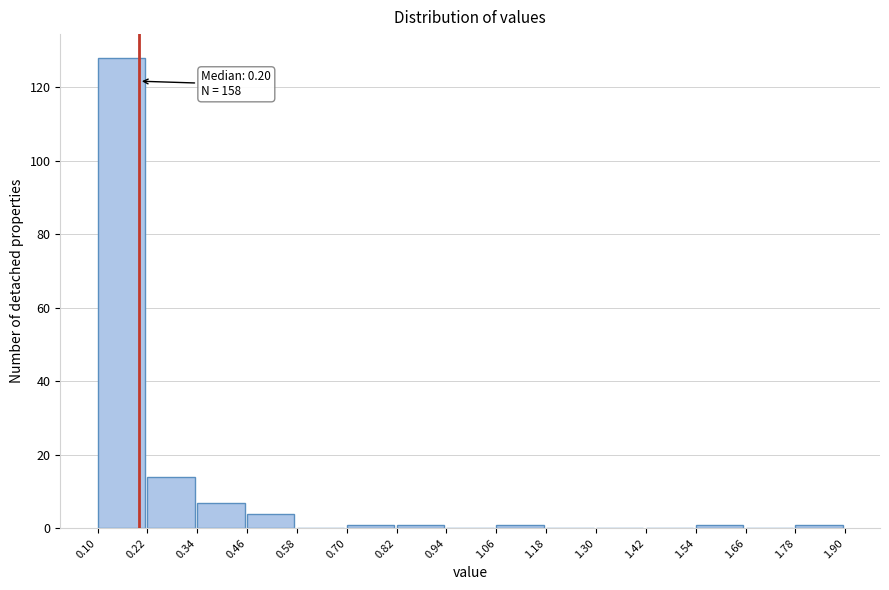

Over which range of the x-axis is the bar tallest?

0.10 to 0.22